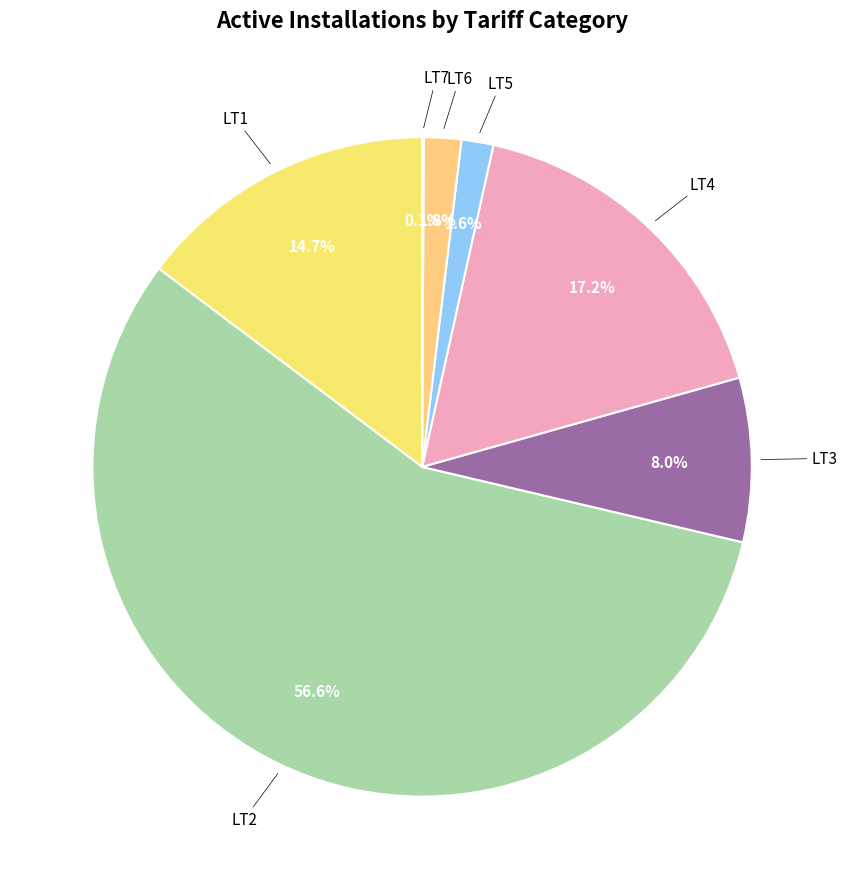

Which slice is the largest?

LT2